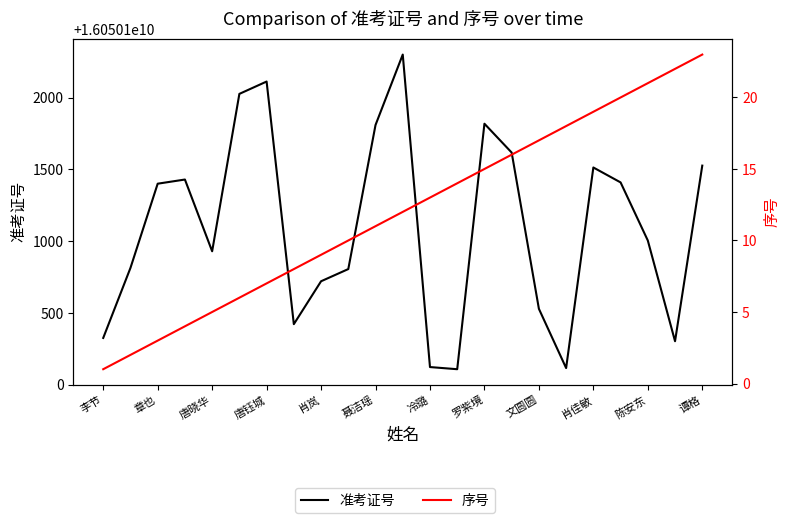

What is the sum of all 准考证号 values?

369152325173